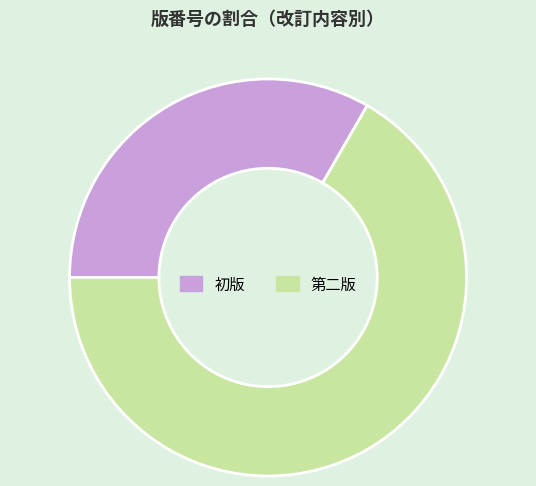

Is the sum of 初版 and 第二版 greater than half?

Yes